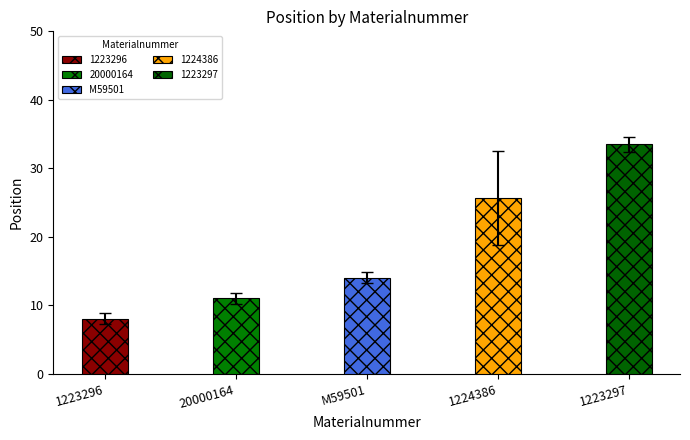

At which label does the data first exceed 15?

1224386